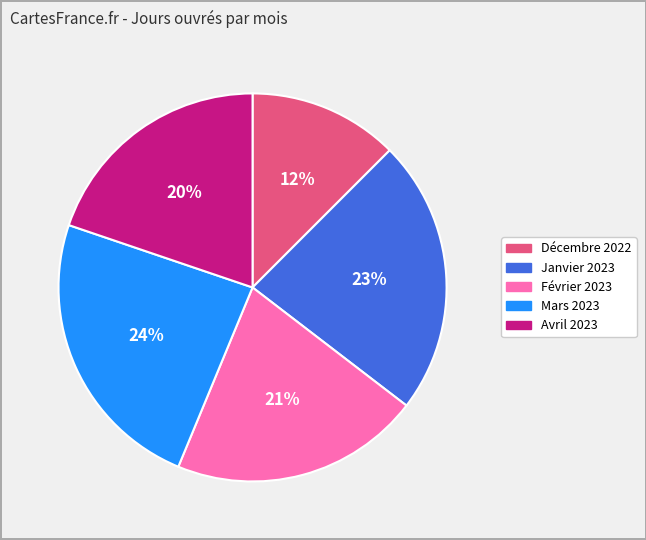

Between Décembre 2022 and Mars 2023, which is larger?

Mars 2023